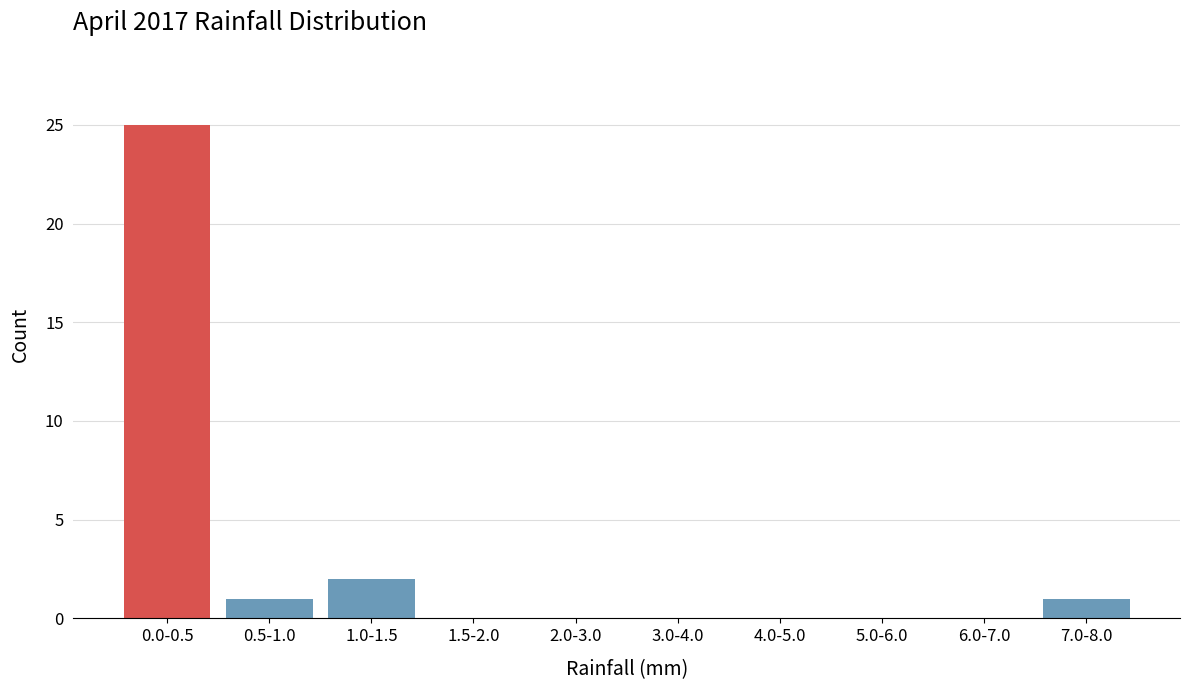

Reading left to right, transcribe all the data shown in this chart.

0.0-0.5=25	0.5-1.0=1	1.0-1.5=2	1.5-2.0=0	2.0-3.0=0	3.0-4.0=0	4.0-5.0=0	5.0-6.0=0	6.0-7.0=0	7.0-8.0=1